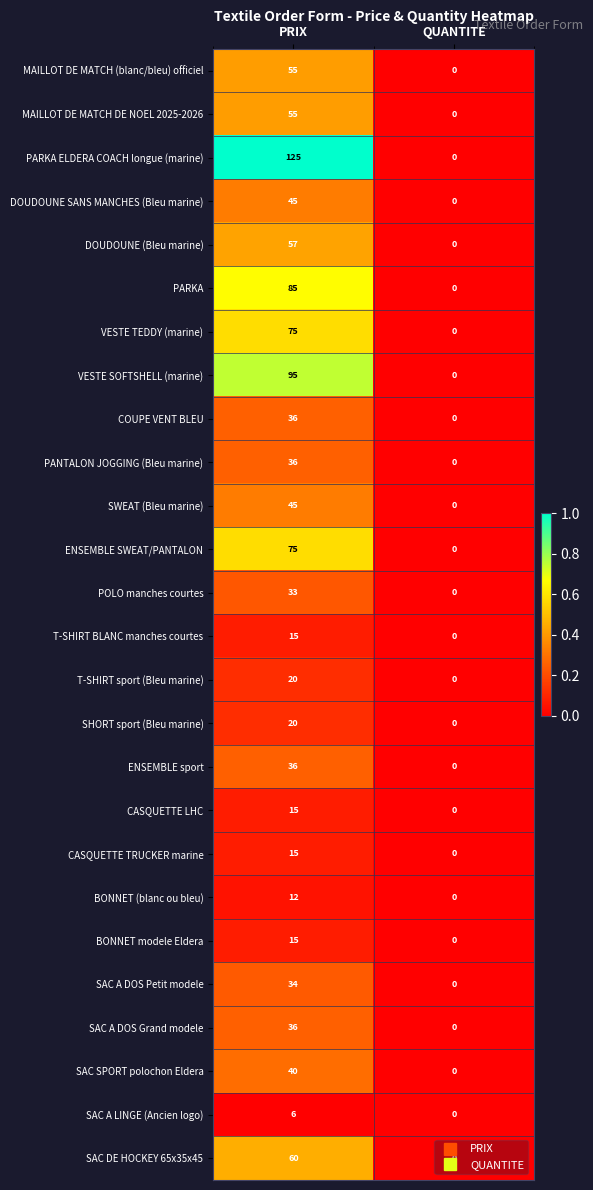

What is the difference between the T-SHIRT BLANC manches courtes values at QUANTITE and PRIX?

15